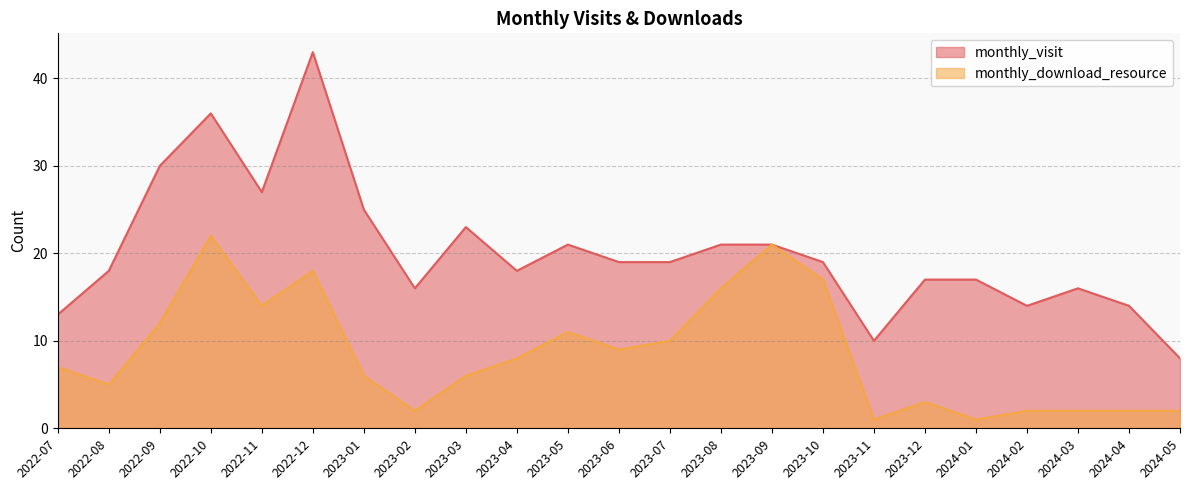

What is the difference between the maximum and minimum values in the monthly_visit series?

35